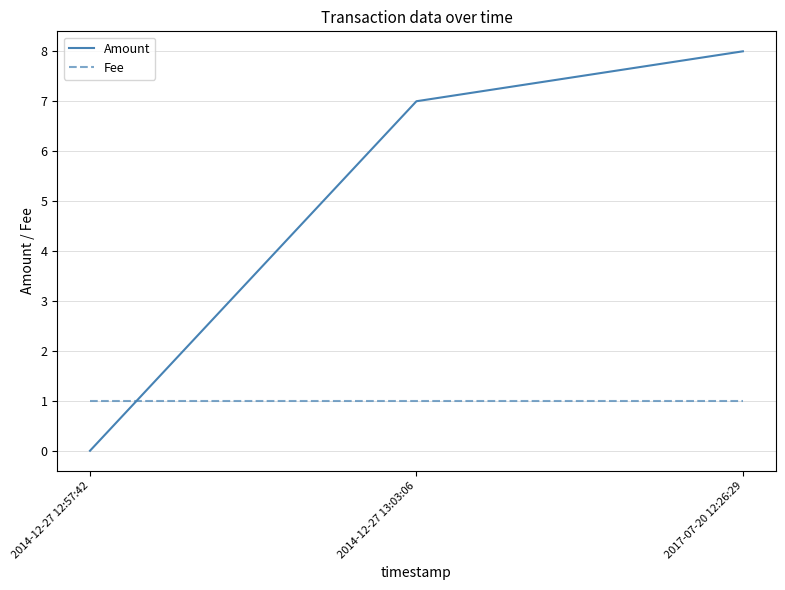

Reading left to right, extract all data points from this chart.

Amount: 2014-12-27 12:57:42=0	2014-12-27 13:03:06=7	2017-07-20 12:26:29=8
Fee: 2014-12-27 12:57:42=1	2014-12-27 13:03:06=1	2017-07-20 12:26:29=1